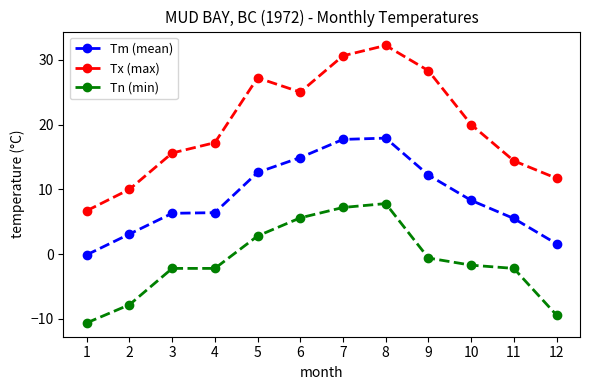

In Tx (max), how many points are higher than both neighbors (excluding endpoints)?

2